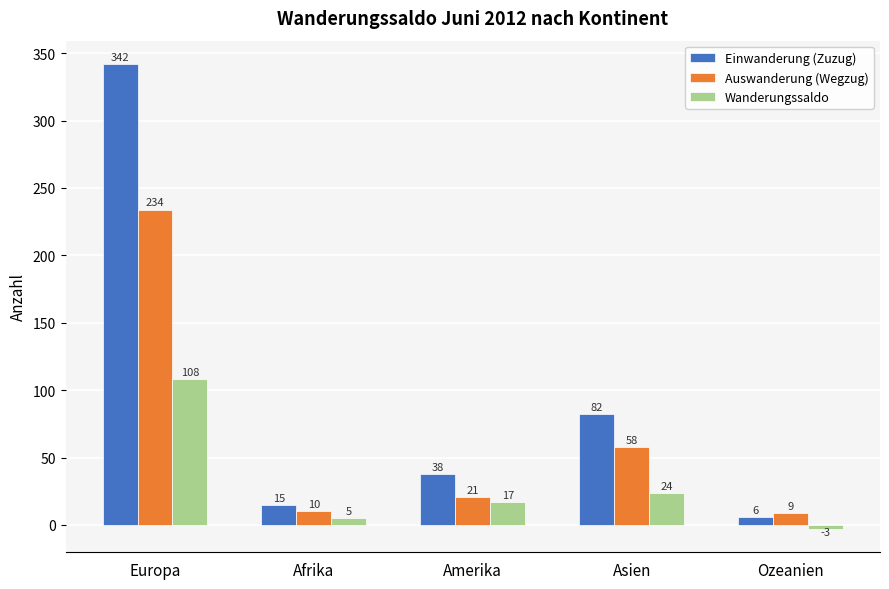

At how many categories does at least one series exceed 76?

2